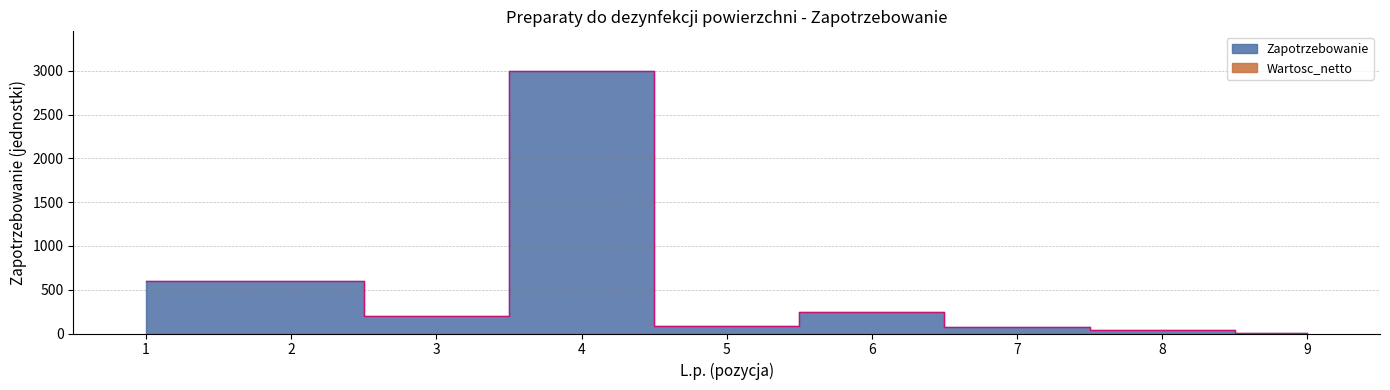

At which label is the value closest to 1501?

1